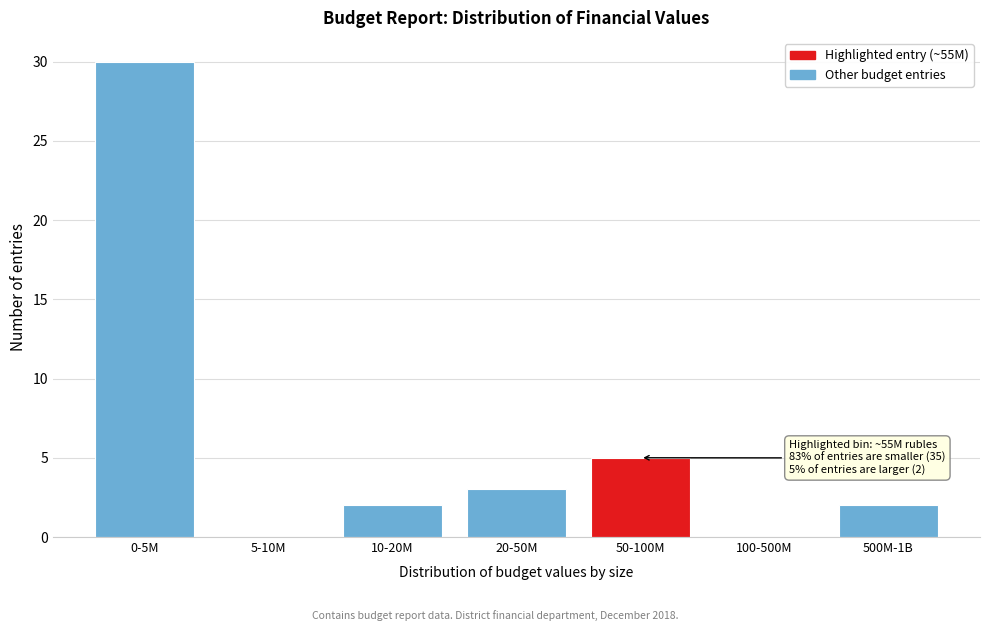

Reading left to right, what are all the values shown in this chart?

0-5M=30	5-10M=0	10-20M=2	20-50M=3	50-100M=5	100-500M=0	500M-1B=2